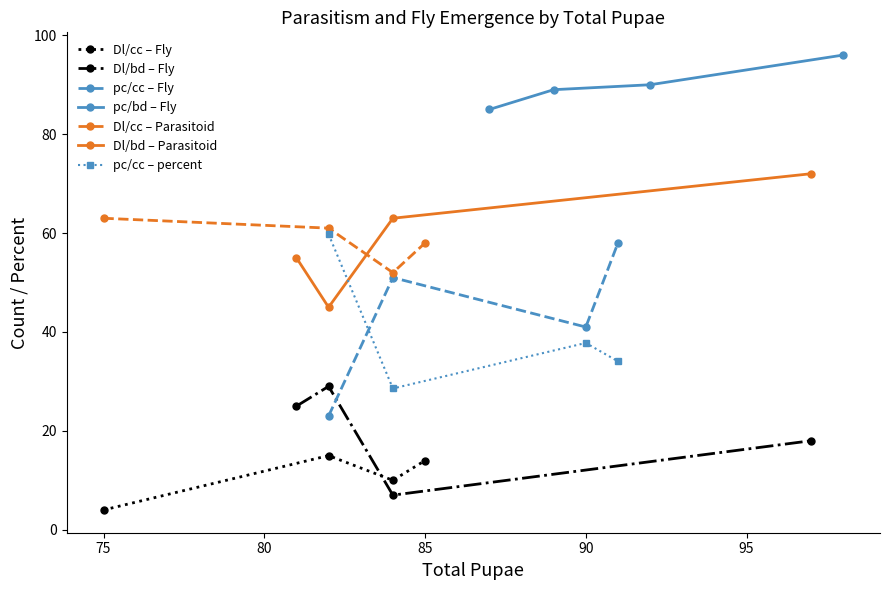

True or false: Fly has more than 1 points higher than both neighbors.

True